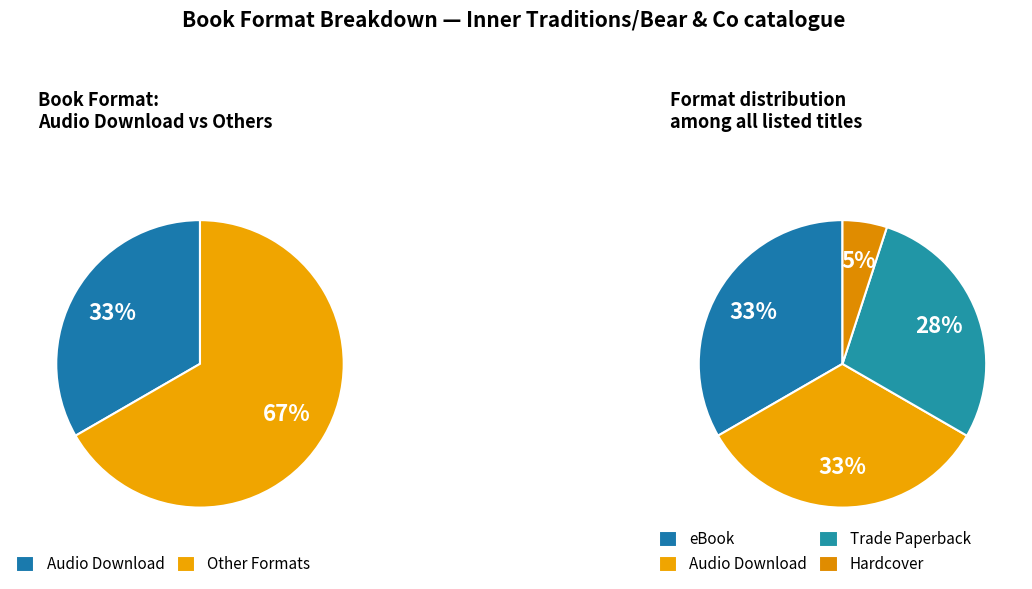

The Audio Download slice represents 25% of the pie. True or false?

False